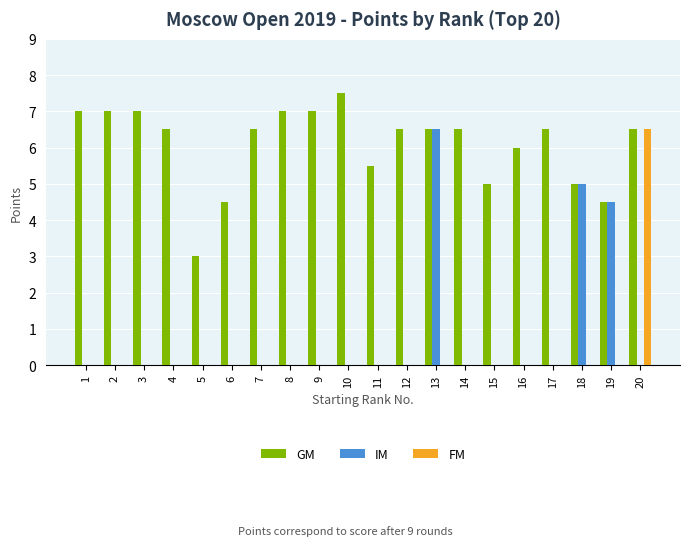

How many series are shown in this chart?

3